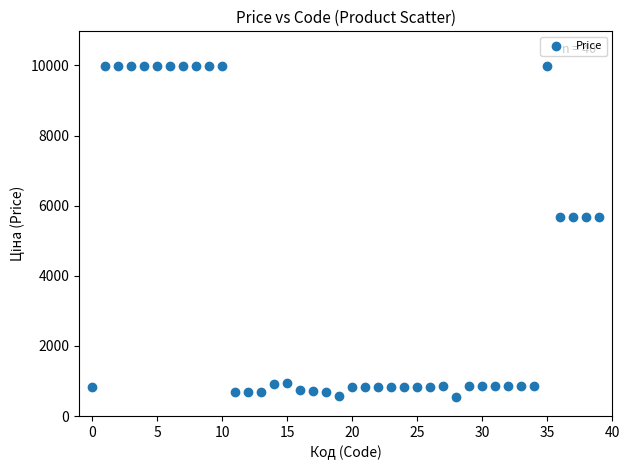

What is the range of Y values (max minus min)?

9423.5